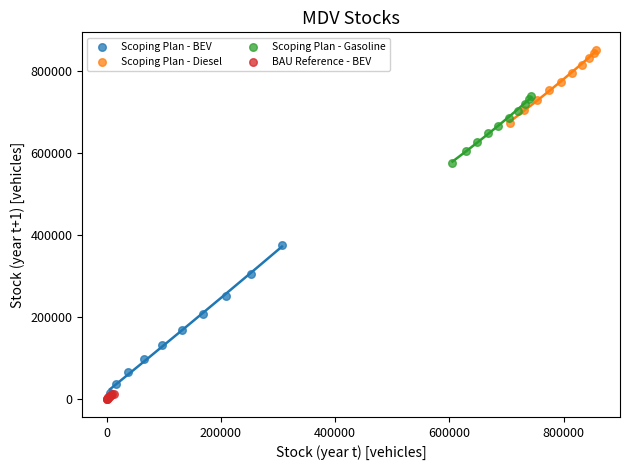

Which series has the widest spread of Y values?

Scoping Plan - BEV